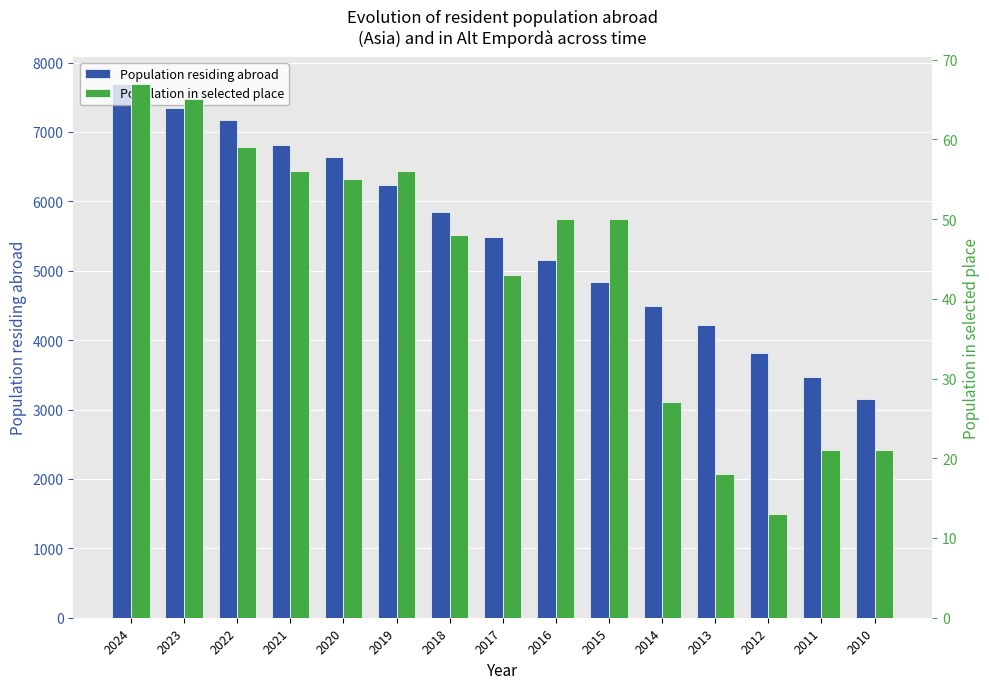

The Population in selected place series shows 56 at 2021. True or false?

True